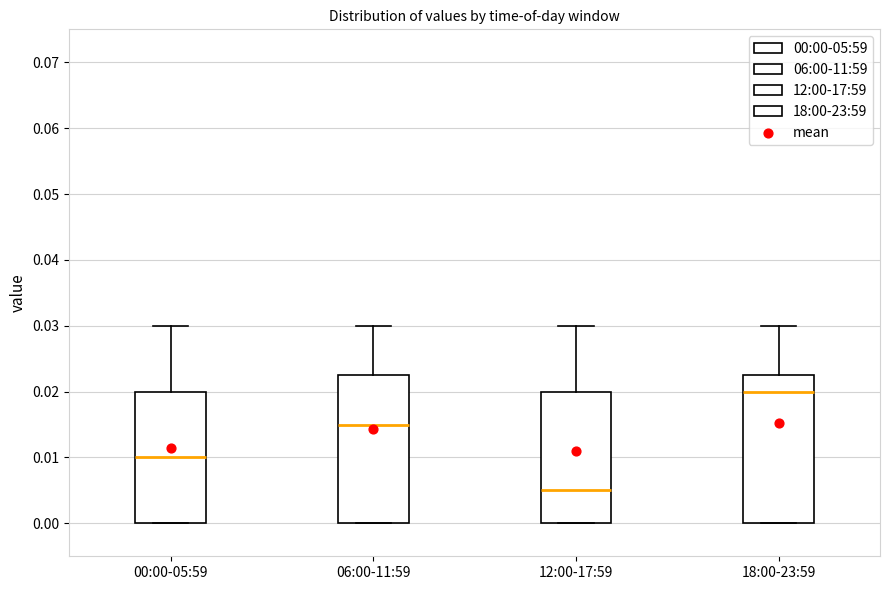

Which box has the highest median line?

18:00-23:59